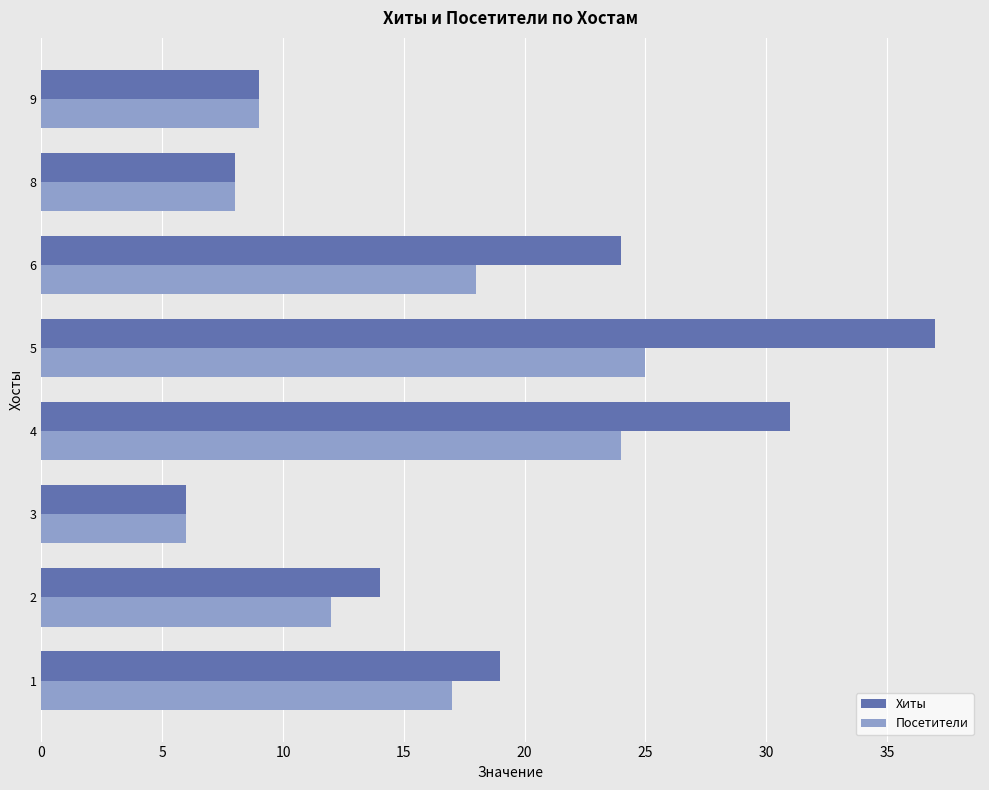

The value of Посетители at 3 is 2. True or false?

False